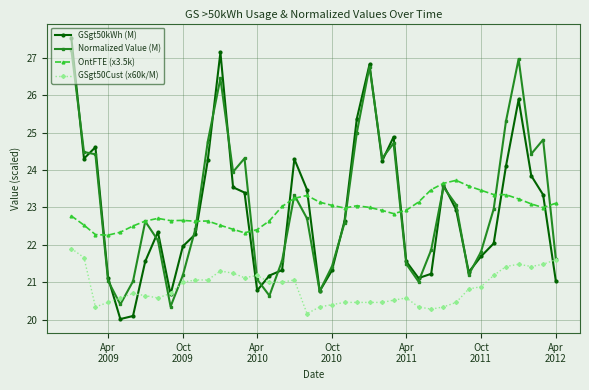

True or false: OntFTE (x3.5k) has more than 2 points higher than both neighbors.

True